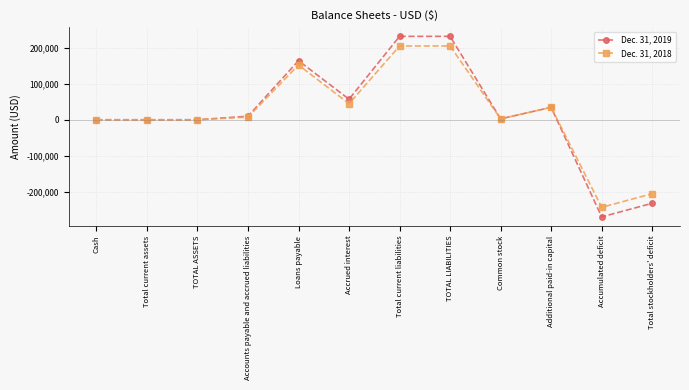

What is the sum of the Dec. 31, 2018 values at Accrued interest and Accounts payable and accrued liabilities?

52998